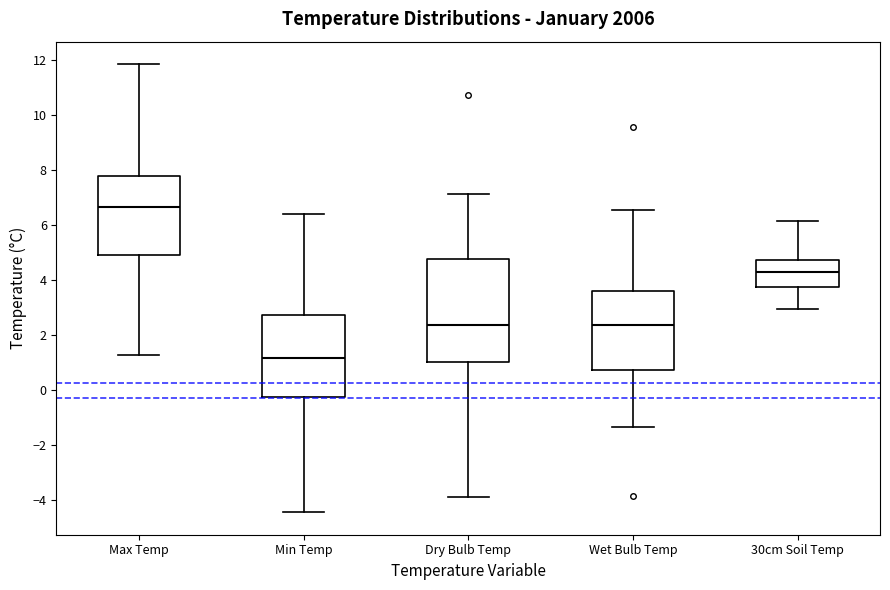

Which box is the tallest, from its lower edge to its upper edge?

Dry Bulb Temp